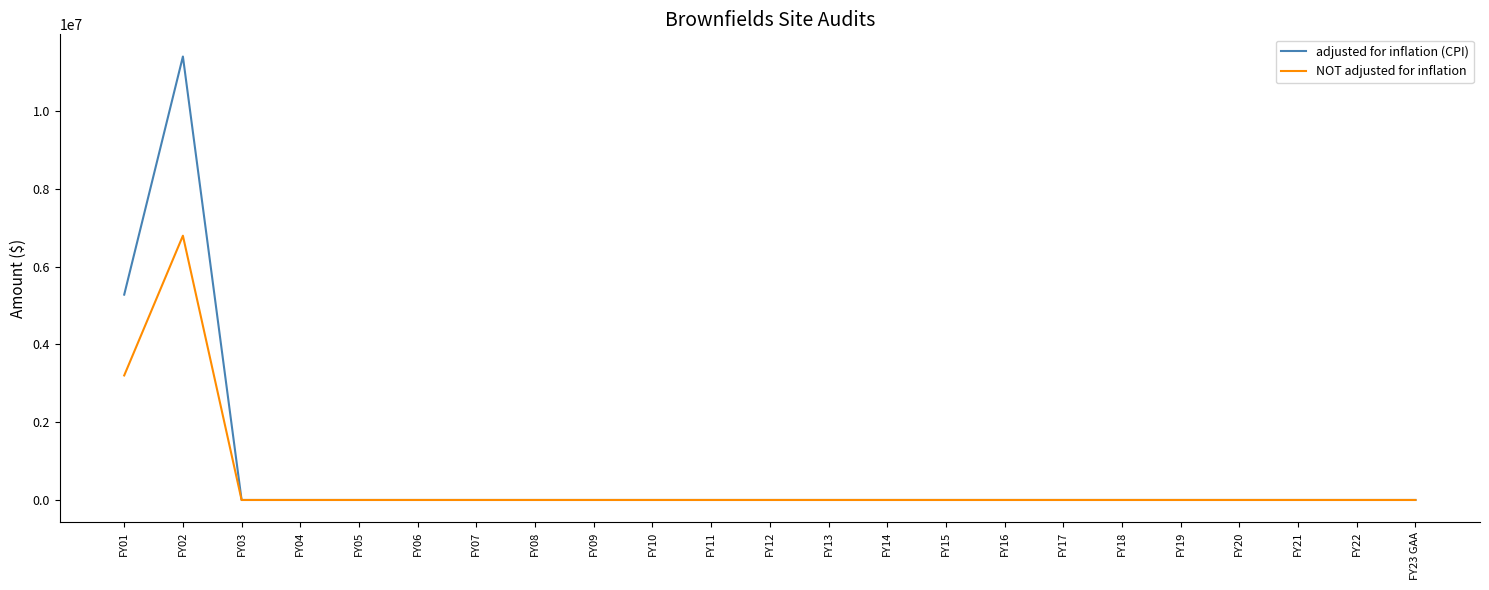

At which label is NOT adjusted for inflation closest to 3398482?

FY01